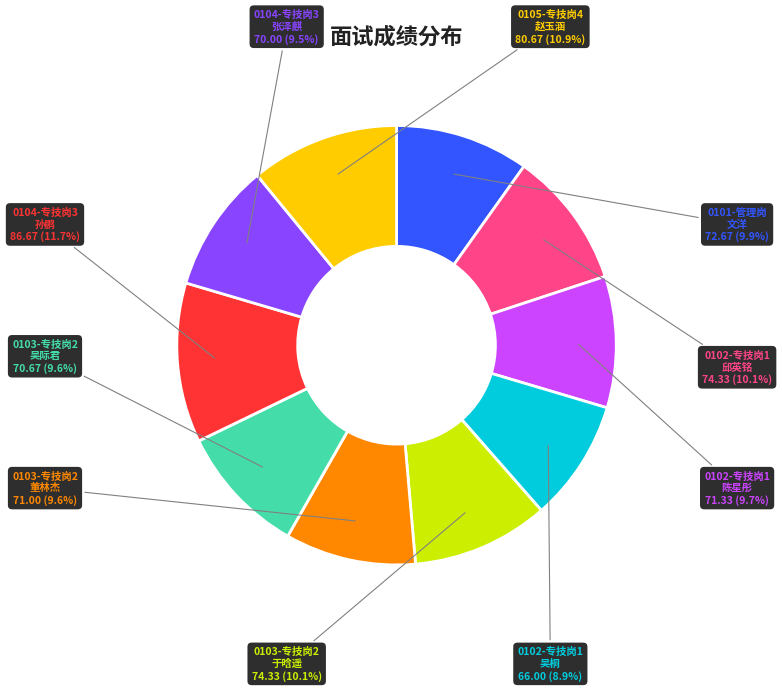

Does any single category account for the majority?

No